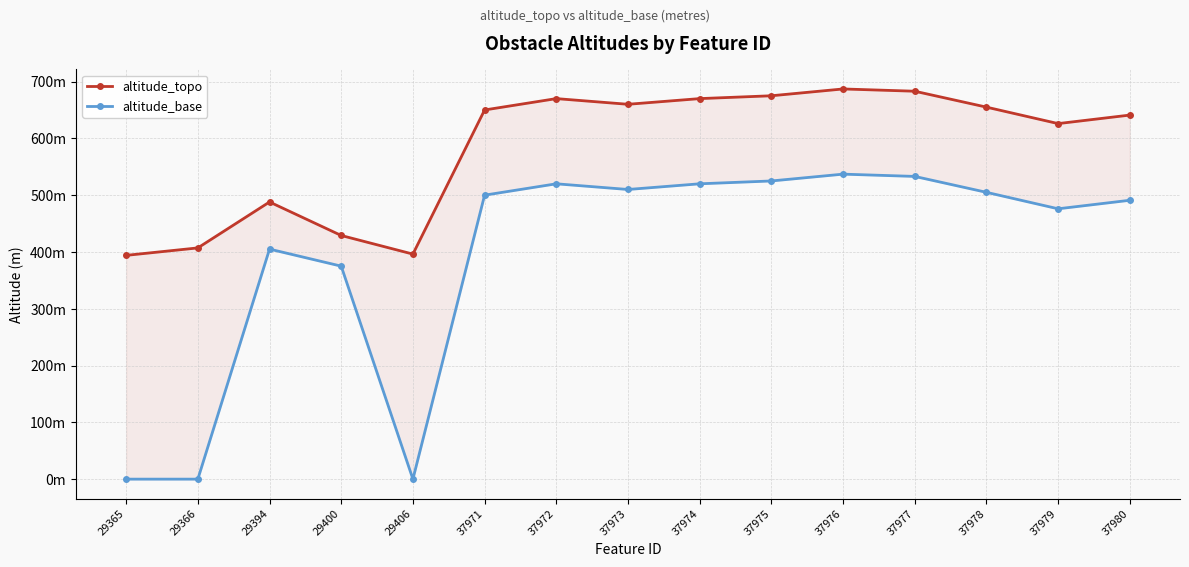

The value of altitude_topo at 37972 is 670.0. True or false?

True